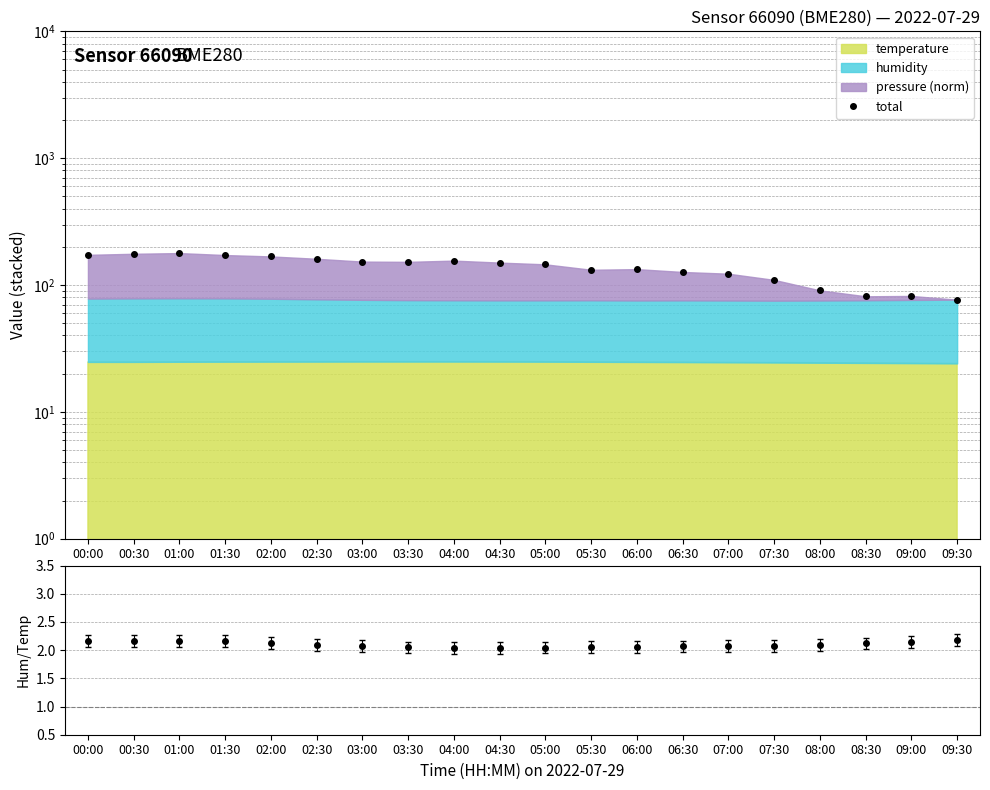

Reading left to right, list all the values displayed in this chart.

total: 00:00=173.0	00:30=176.4	01:00=178.6	01:30=172.3	02:00=168.1	02:30=161.0	03:00=153.0	03:30=152.3	04:00=155.7	04:30=150.2	05:00=145.6	05:30=131.9	06:00=133.4	06:30=126.8	07:00=122.8	07:30=109.8	08:00=90.8	08:30=81.5	09:00=82.0	09:30=76.7
humidity/temperature: 00:00=2.2	00:30=2.2	01:00=2.2	01:30=2.2	02:00=2.1	02:30=2.1	03:00=2.1	03:30=2.1	04:00=2.0	04:30=2.0	05:00=2.0	05:30=2.1	06:00=2.1	06:30=2.1	07:00=2.1	07:30=2.1	08:00=2.1	08:30=2.1	09:00=2.2	09:30=2.2